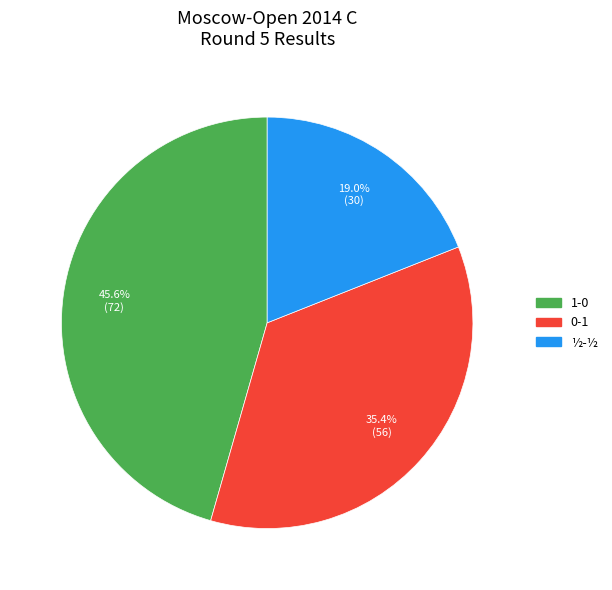

To the nearest percent, what is the difference between the ½-½ and 1-0 slice percentages?

27%